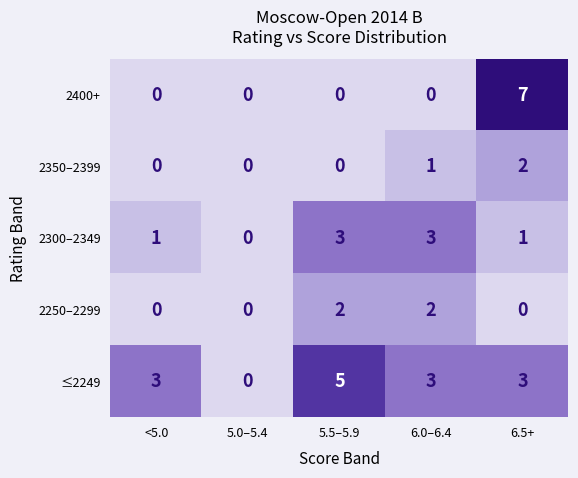

True or false: 2250–2299 has a value of 2 at 6.0–6.4.

True